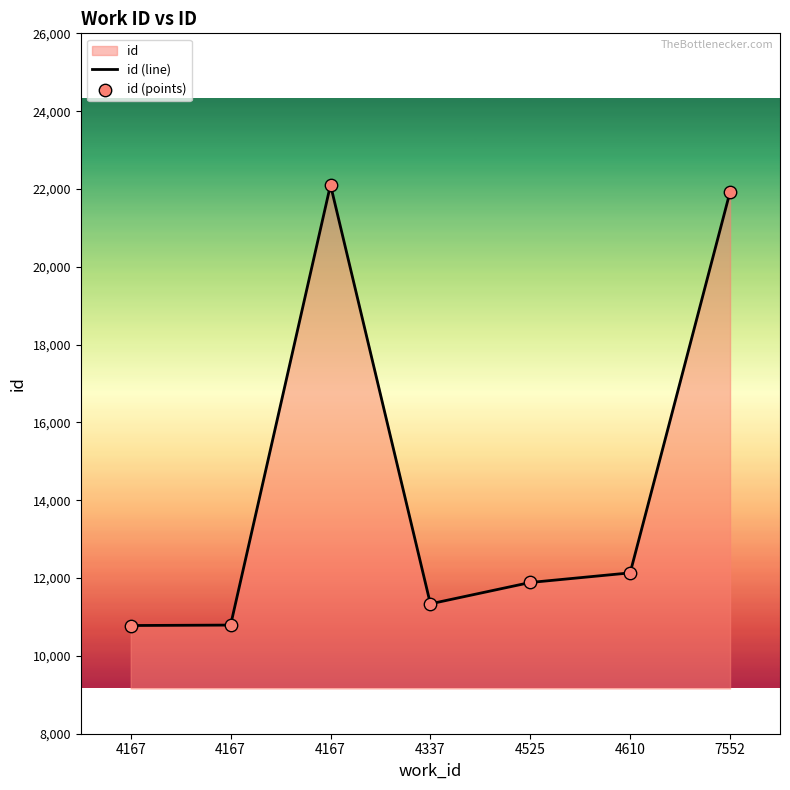

Which series reaches the maximum Y coordinate?

id (line)